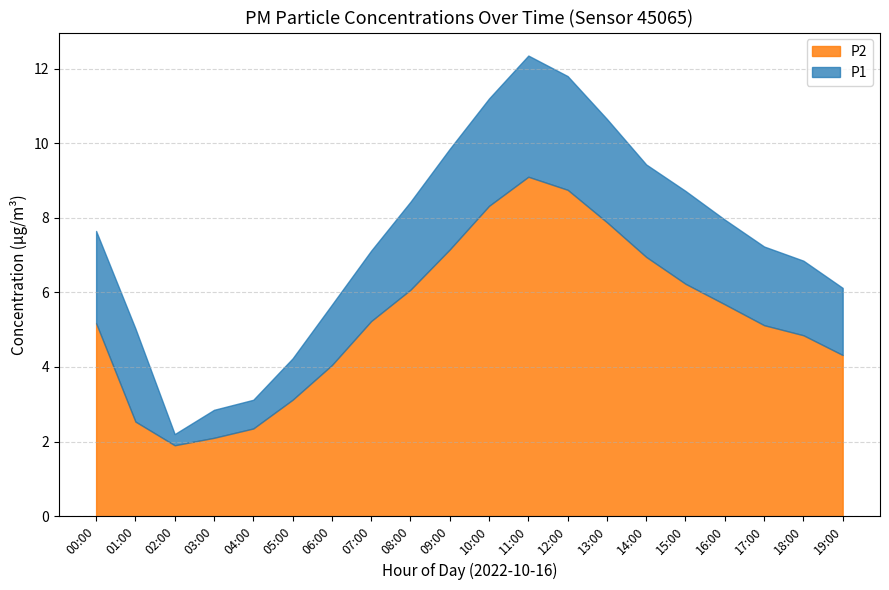

How many values in the P2 series exceed 5?

12